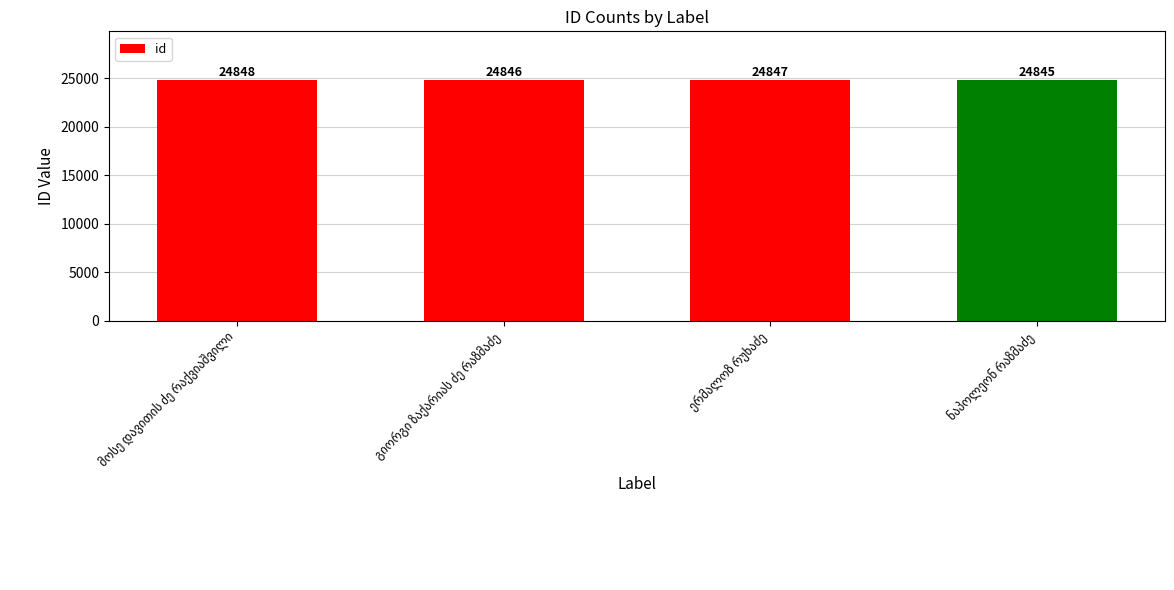

Count the values in the range 24846 to 24848.

3